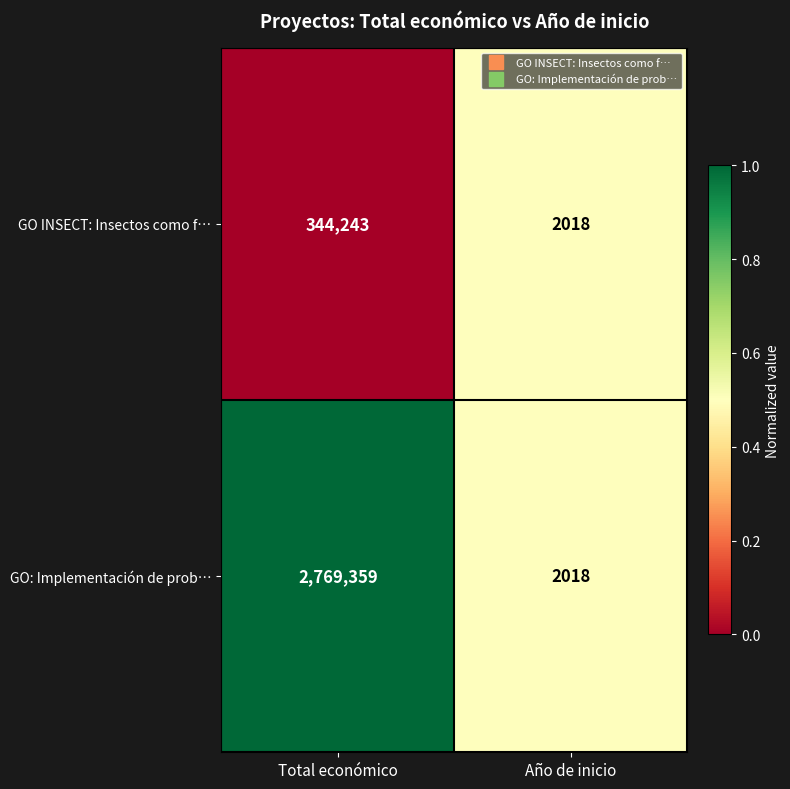

True or false: GO INSECT: Insectos como f… has a value of 2018 at Año de inicio.

True